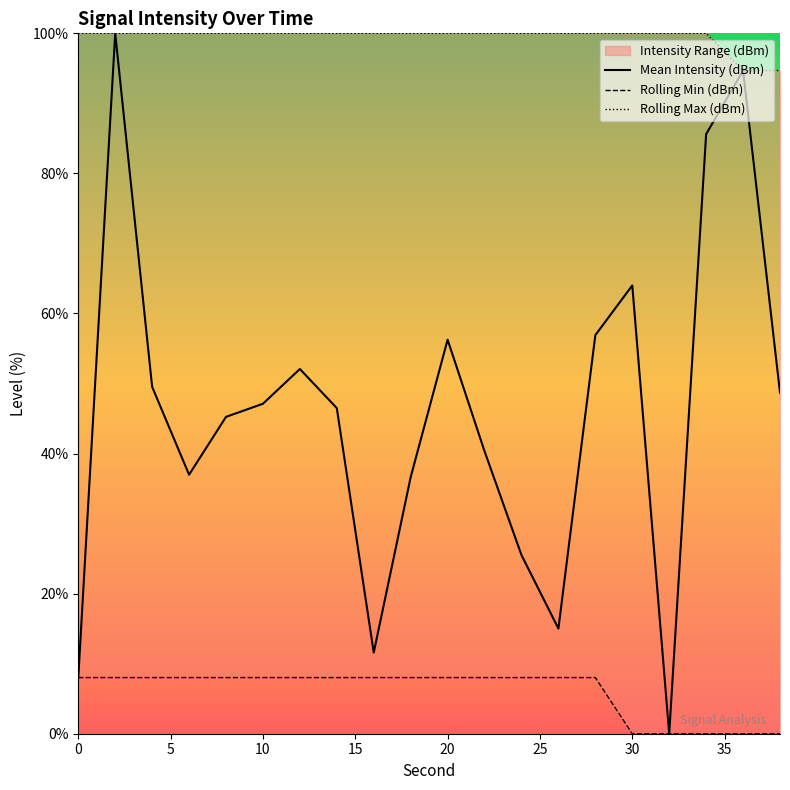

The value of Mean Intensity (dBm) at 0 is 8.0. True or false?

True